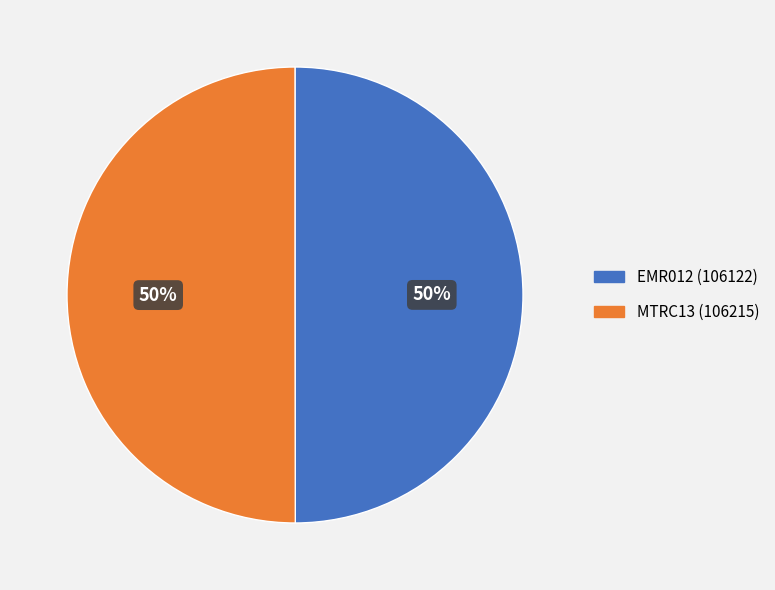

How many slices are in this pie chart?

2